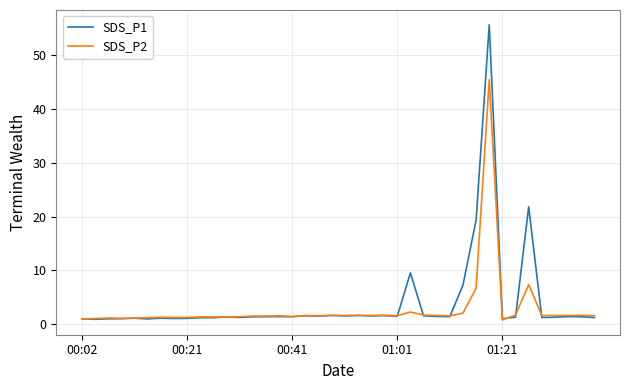

Is this an area chart (filled region under the line)?

No